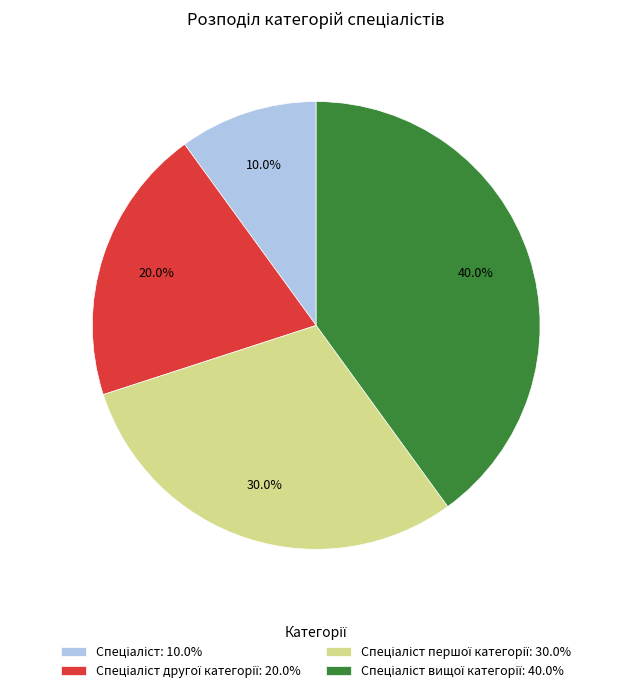

Is there a majority slice in this chart?

No